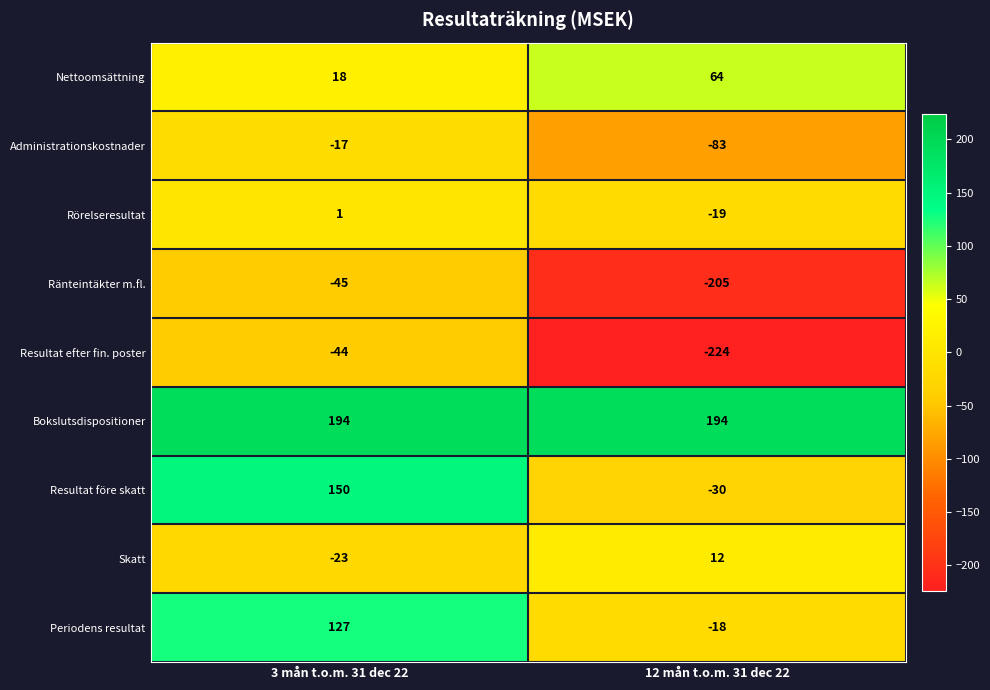

What is the difference between the highest and lowest values at 12 mån t.o.m. 31 dec 22?

418